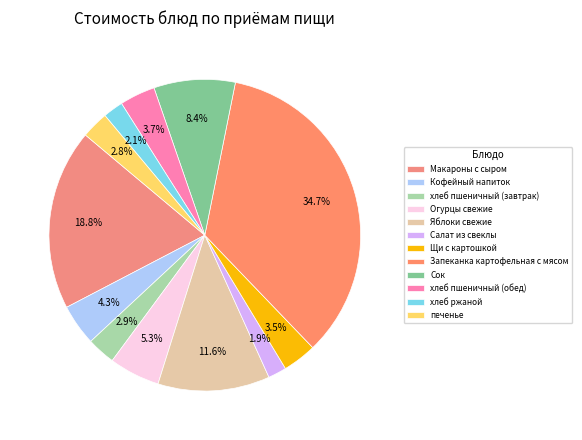

How many segments does this pie chart have?

12